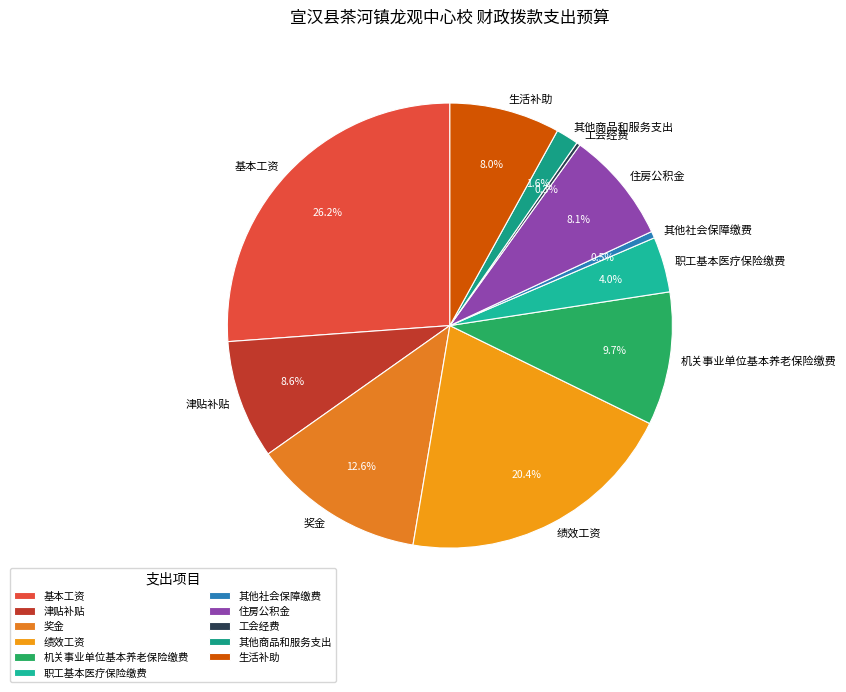

Is it true that 基本工资 is 26% of the pie?

True